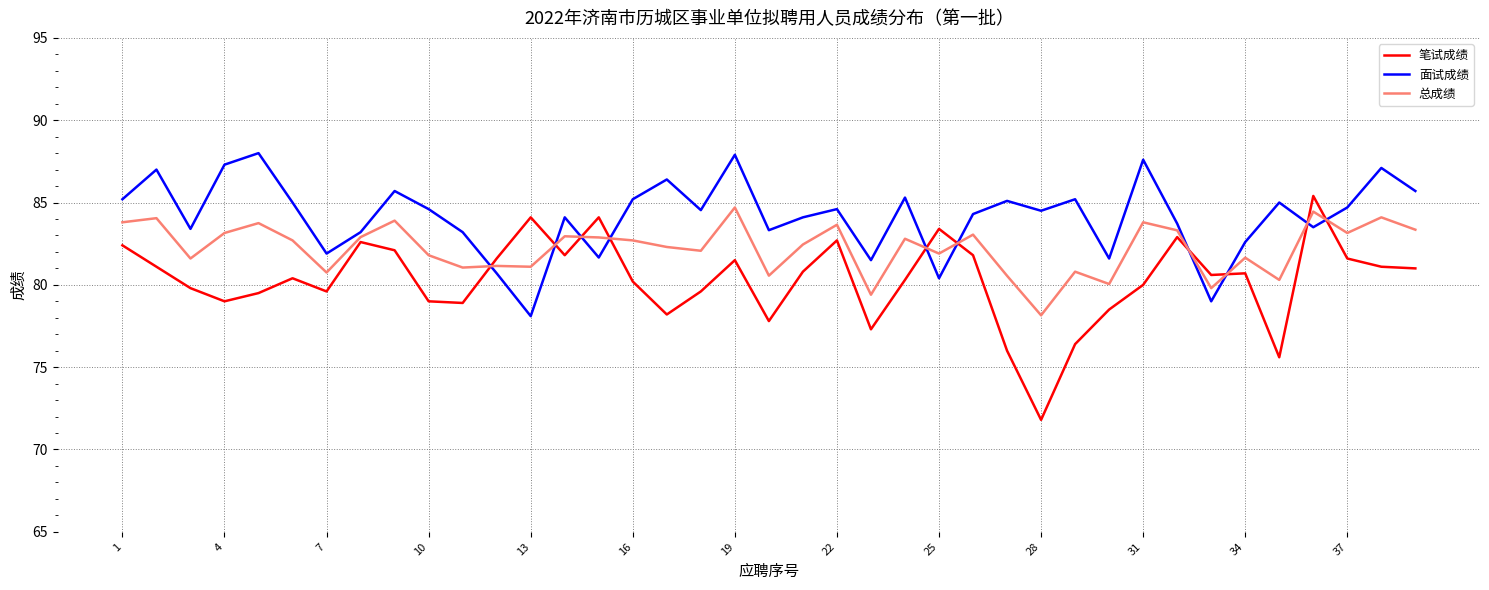

List the series in order of their overall mean, lowest first.

笔试成绩, 总成绩, 面试成绩